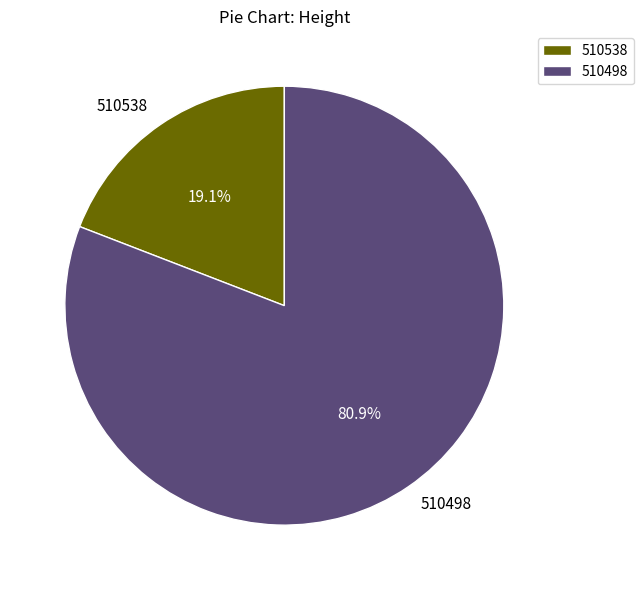

Is it true that 510498 is 81% of the pie?

True